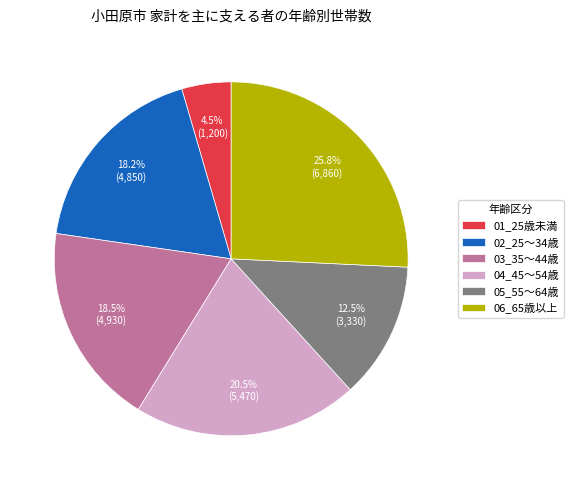

What portion of the pie excludes 03_35～44歳?

81.5%